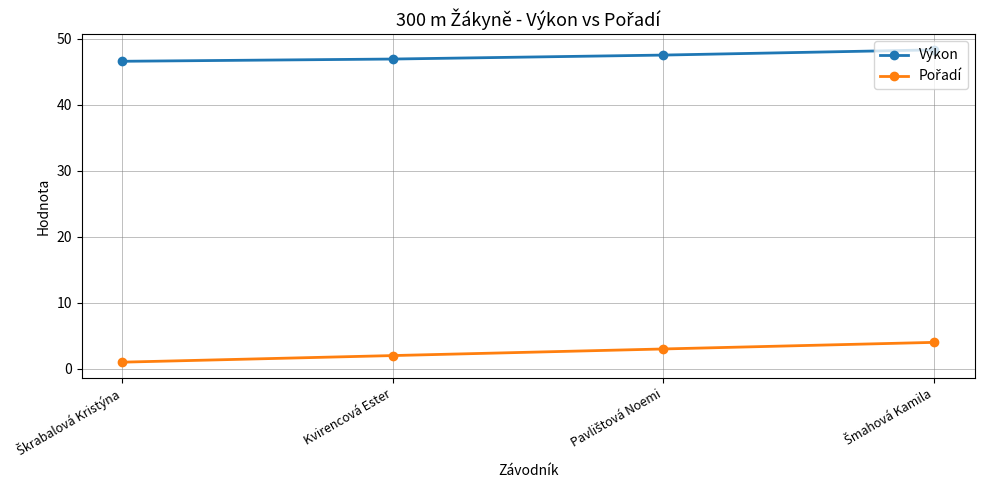

Does the chart display data point markers on the line(s)?

Yes